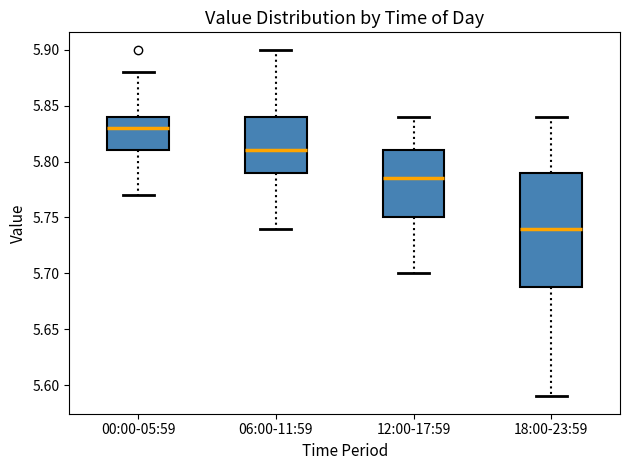

Reading left to right, transcribe this box plot: for each box, give where its median line is, the range the box spans, and where its two whiskers end, as read against the y-axis. The values are not printed on the chart, so give them approximately, as read against the axis.

00:00-05:59: median 5.830, box 5.810 to 5.840, whiskers 5.770 to 5.880
06:00-11:59: median 5.810, box 5.790 to 5.840, whiskers 5.740 to 5.900
12:00-17:59: median 5.785, box 5.750 to 5.810, whiskers 5.700 to 5.840
18:00-23:59: median 5.740, box 5.690 to 5.790, whiskers 5.590 to 5.840